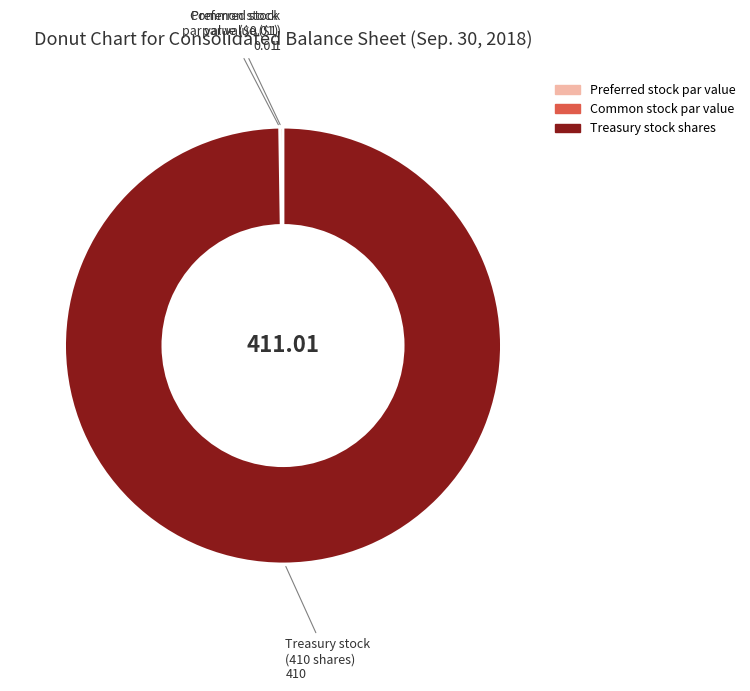

Is there any slice that represents more than half of the pie?

Yes